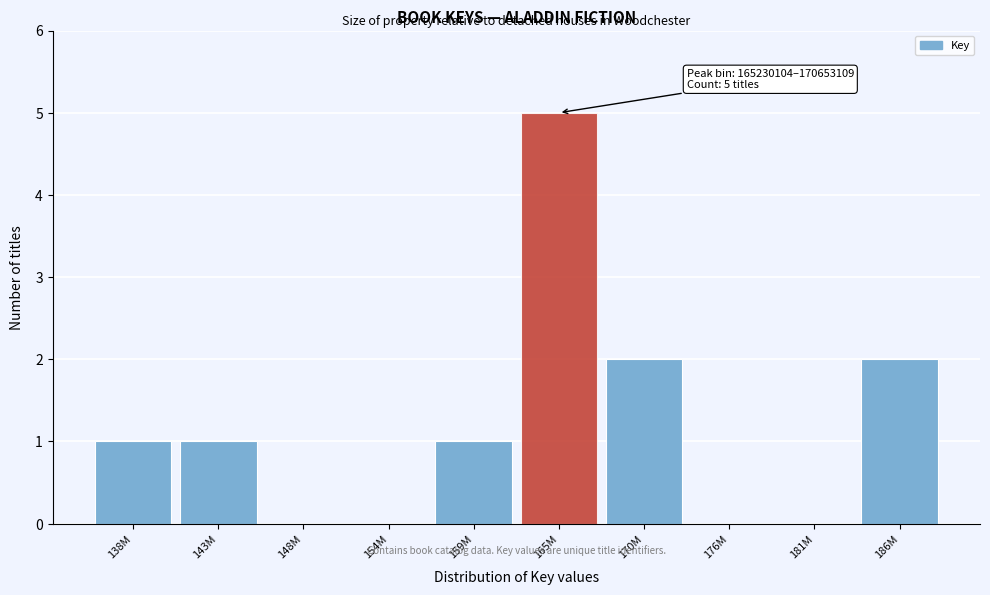

Reading left to right, extract all data points from this chart.

138M=1	143M=1	148M=0	154M=0	159M=1	165M=5	170M=2	176M=0	181M=0	186M=2